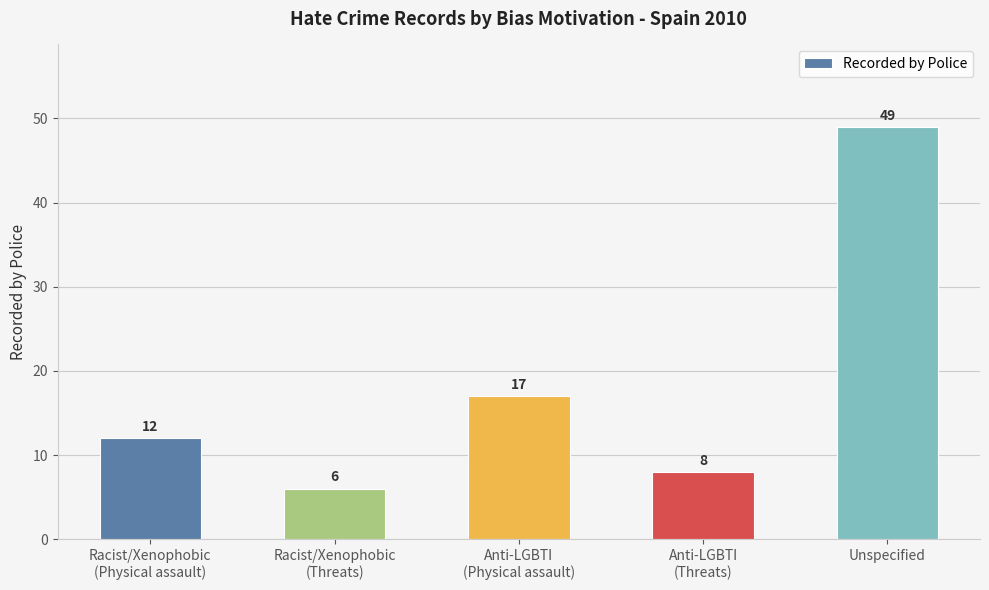

True or false: the data shows 17 at Anti-LGBTI
(Physical assault).

True